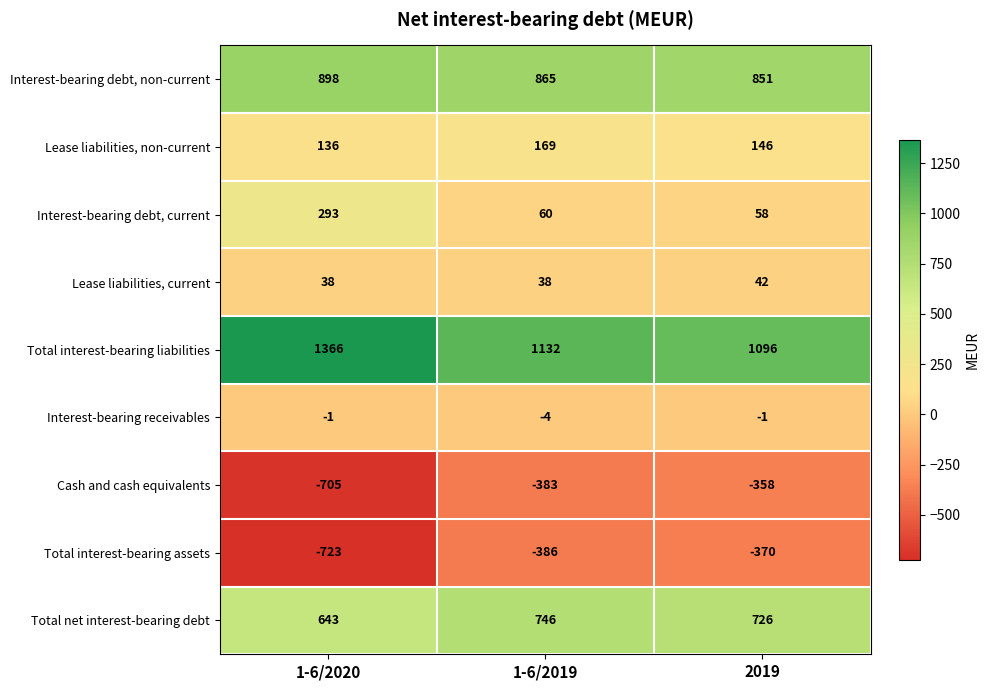

What is the minimum value shown in the chart?

-723